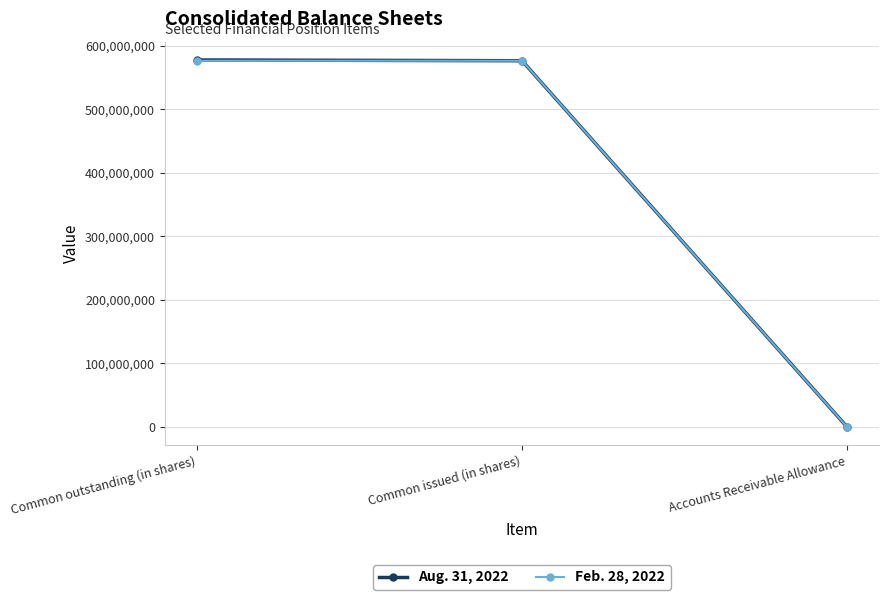

Which series has the largest range (max minus min)?

Aug. 31, 2022